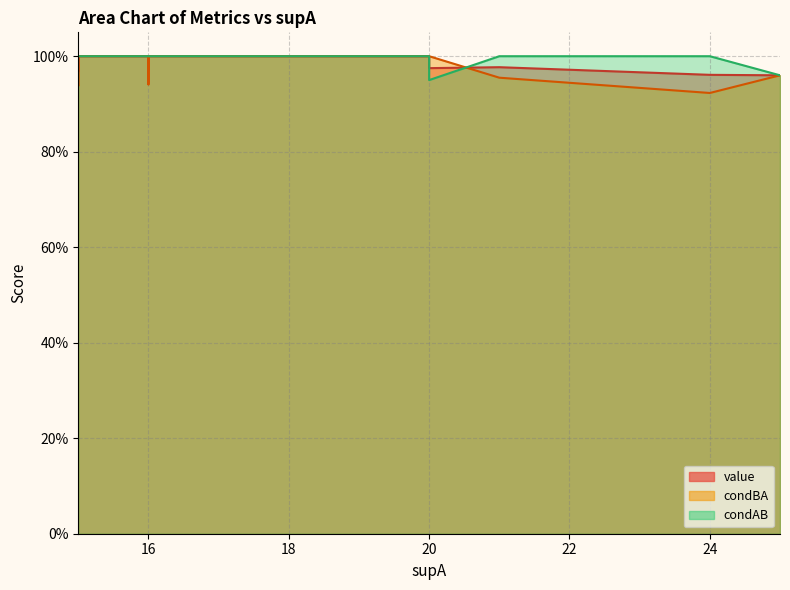

What is the highest value of the condAB series?

1.0